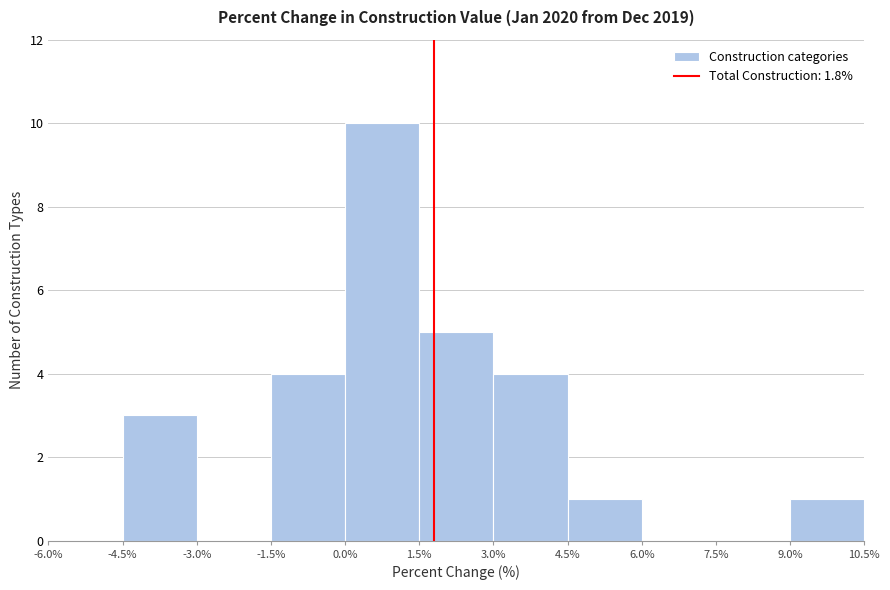

What is the height of the bar covering 4.5% to 6.0% on the x-axis? The values are not printed on the chart, so give them approximately, as read against the axis.

1